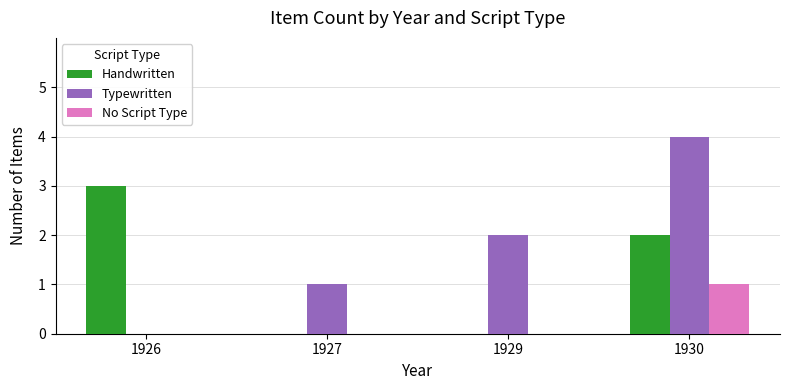

Is the value of Handwritten at 1926 greater than the value of Typewritten at 1929?

Yes